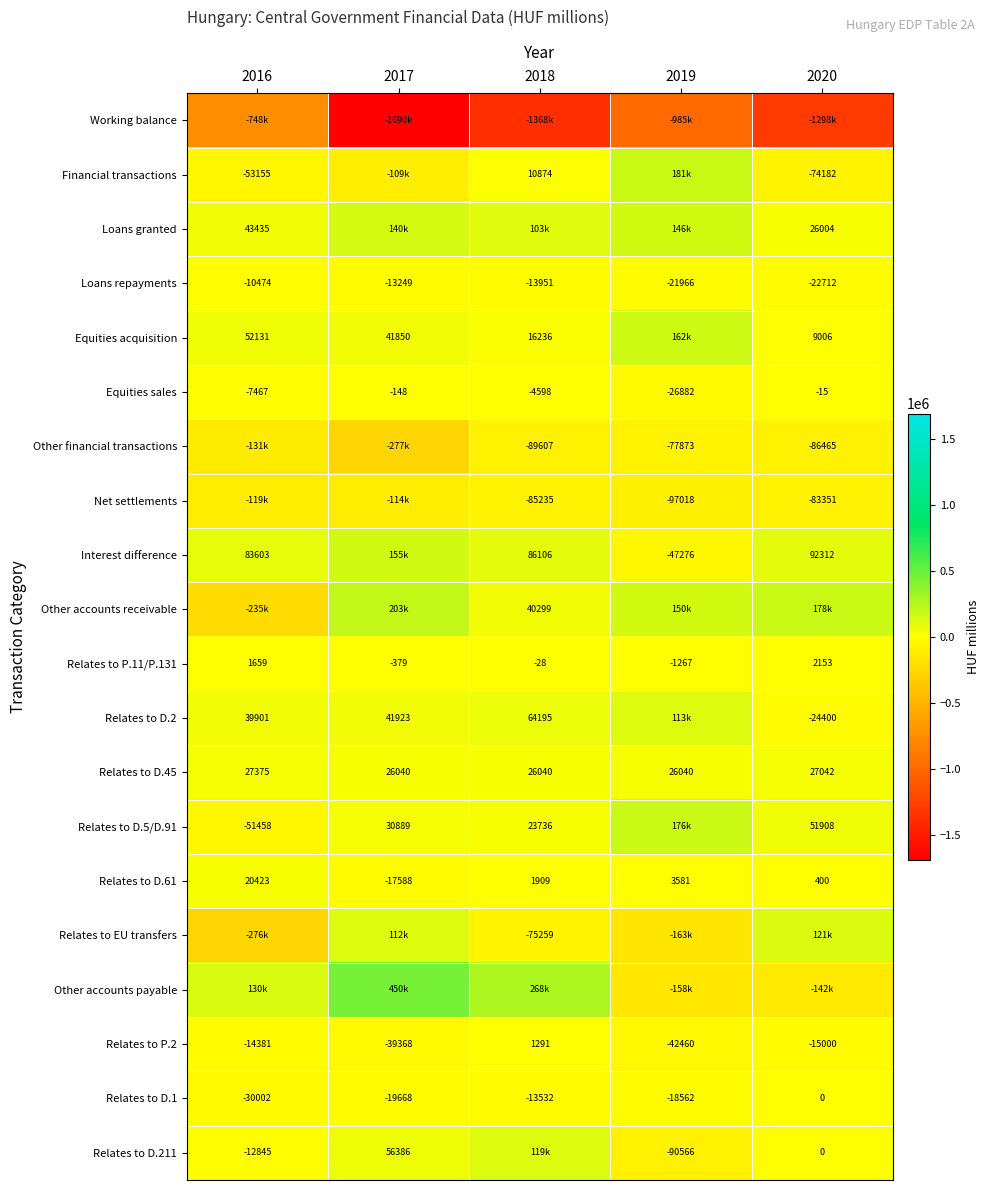

List the series in order of their peak value, highest first.

Other accounts payable, Other accounts receivable, Financial transactions, Relates to D.5/D.91, Equities acquisition, Interest difference, Loans granted, Relates to EU transfers, Relates to D.211, Relates to D.2, Relates to D.45, Relates to D.61, Relates to P.11/P.131, Relates to P.2, Relates to D.1, Equities sales, Loans repayments, Other financial transactions, Net settlements, Working balance